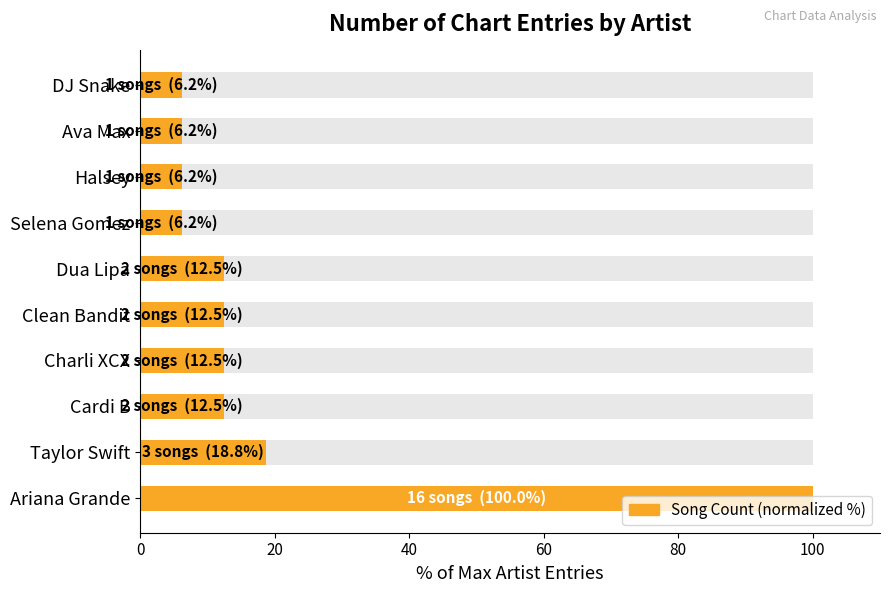

Between Dua Lipa and Halsey, which is larger?

Dua Lipa